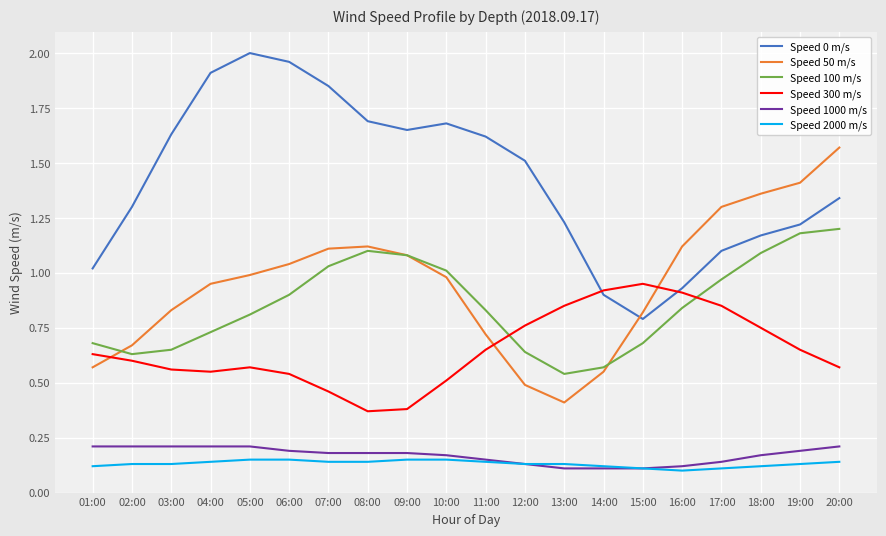

What is the difference between the Speed 300 m/s values at 16:00 and 20:00?

0.3